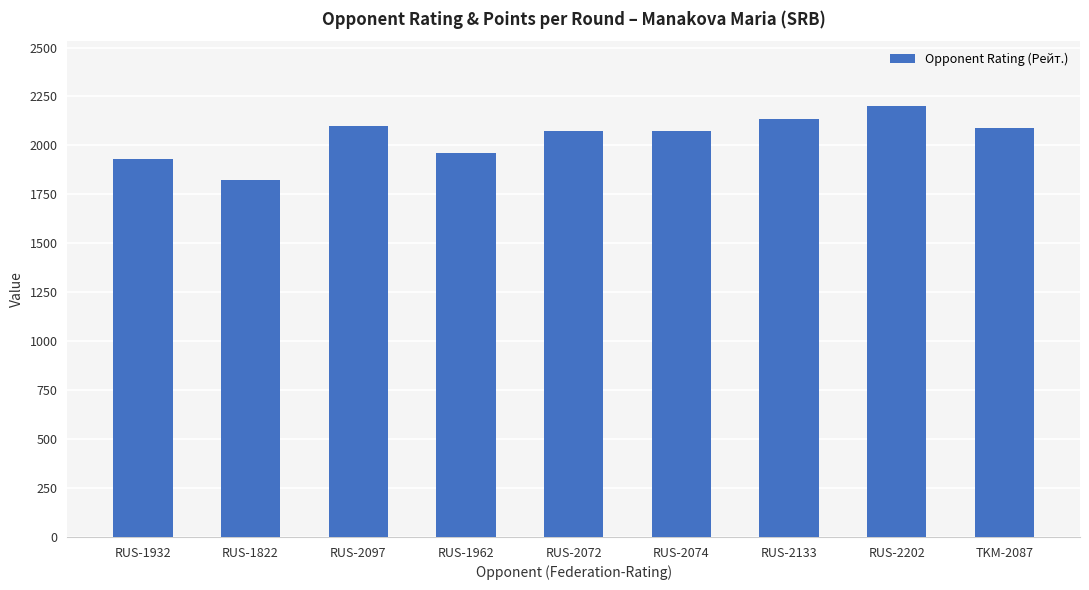

The chart shows a value of 3289 at RUS-2072. True or false?

False